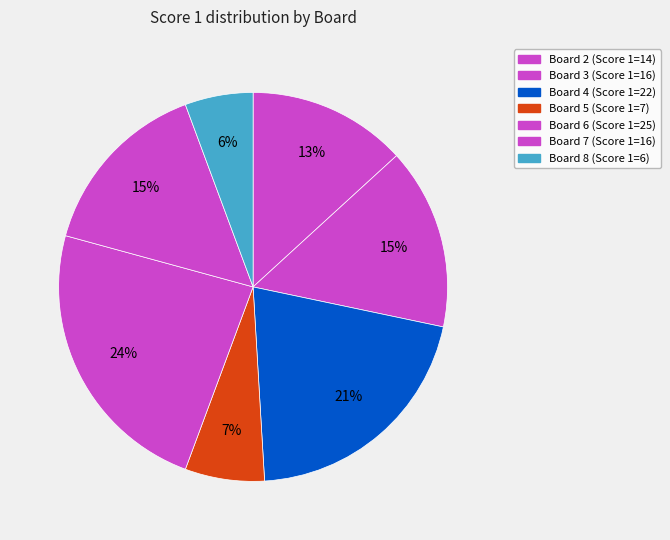

Count the number of slices in the pie.

7